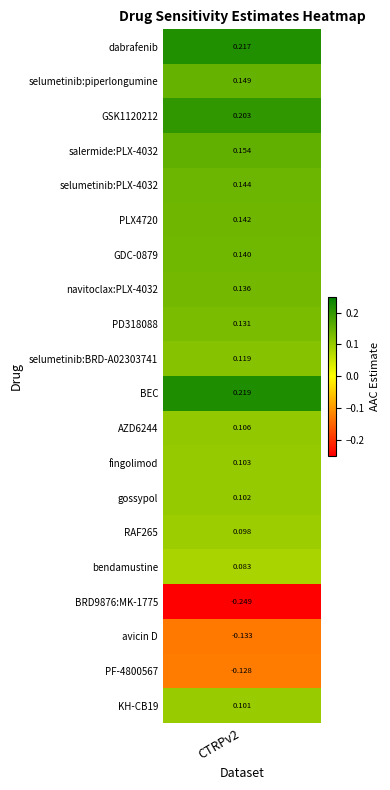

What is the difference between the maximum and second lowest values?

0.4